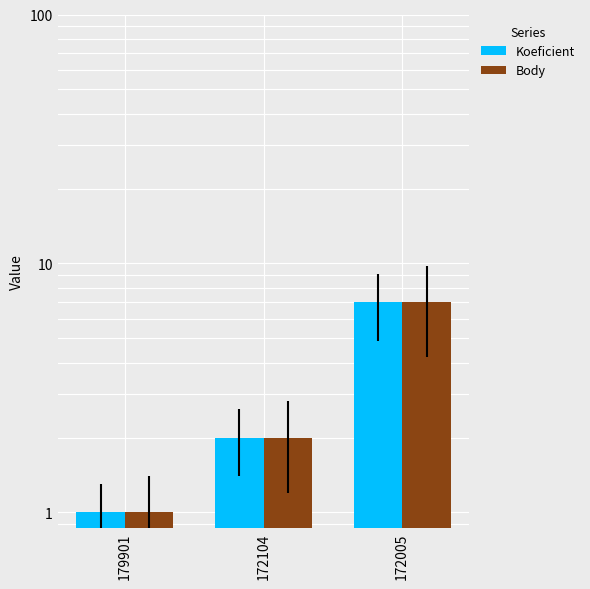

What are all the series names shown in the legend?

Koeficient, Body